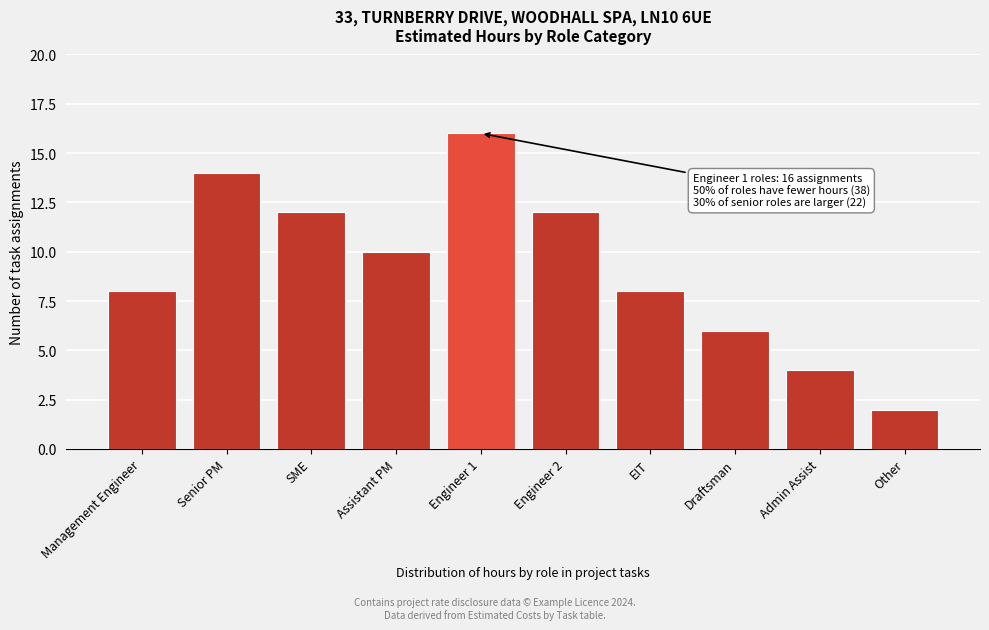

Reading left to right, extract all data points from this chart.

Management Engineer=8	Senior PM=14	SME=12	Assistant PM=10	Engineer 1=16	Engineer 2=12	EIT=8	Draftsman=6	Admin Assist=4	Other=2